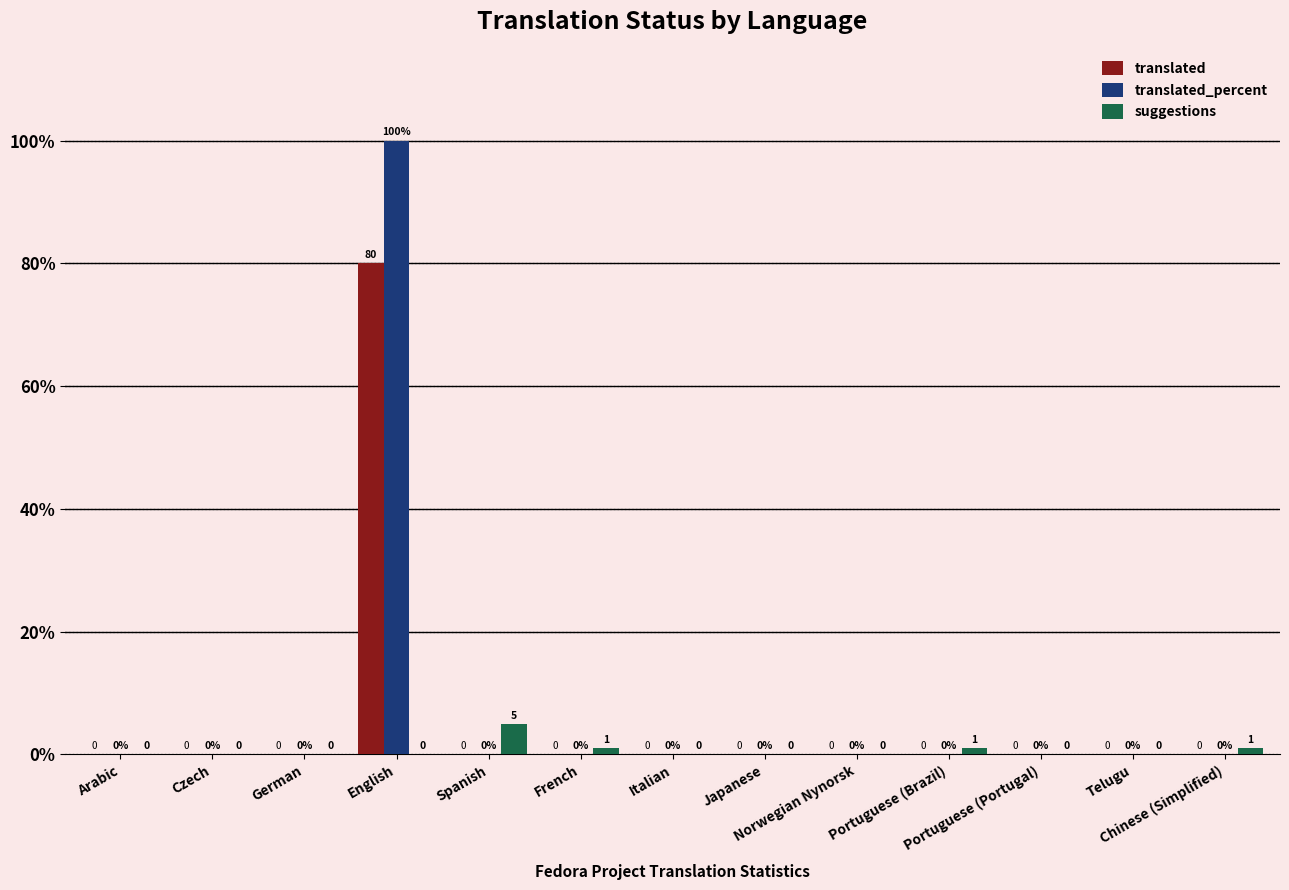

Are the bars grouped side by side (vs. stacked)?

Yes